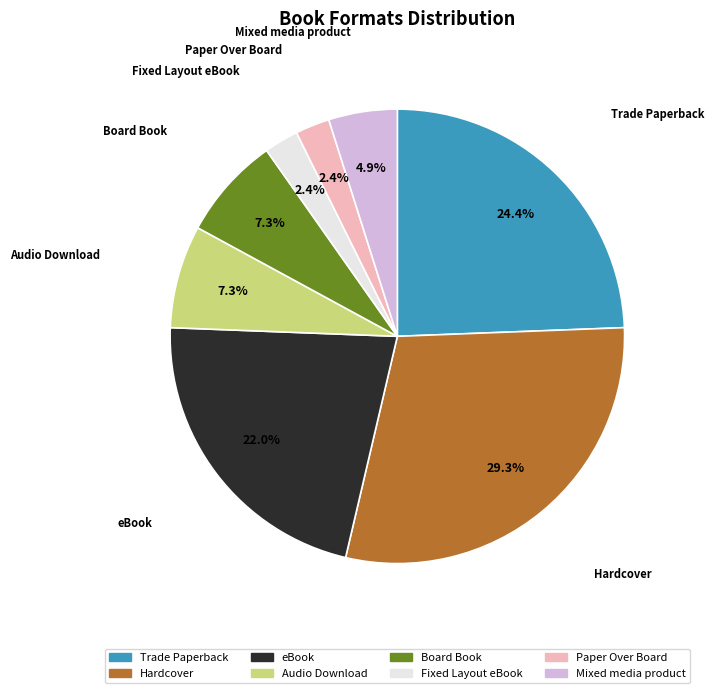

How many segments does this pie chart have?

8